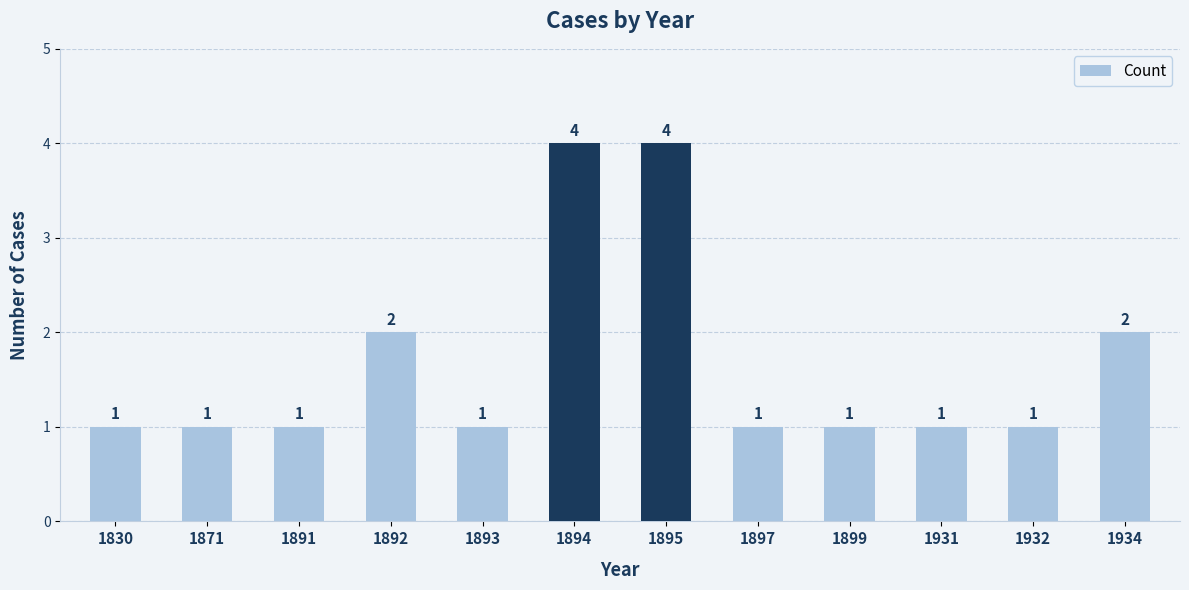

How many bars are there in total?

12